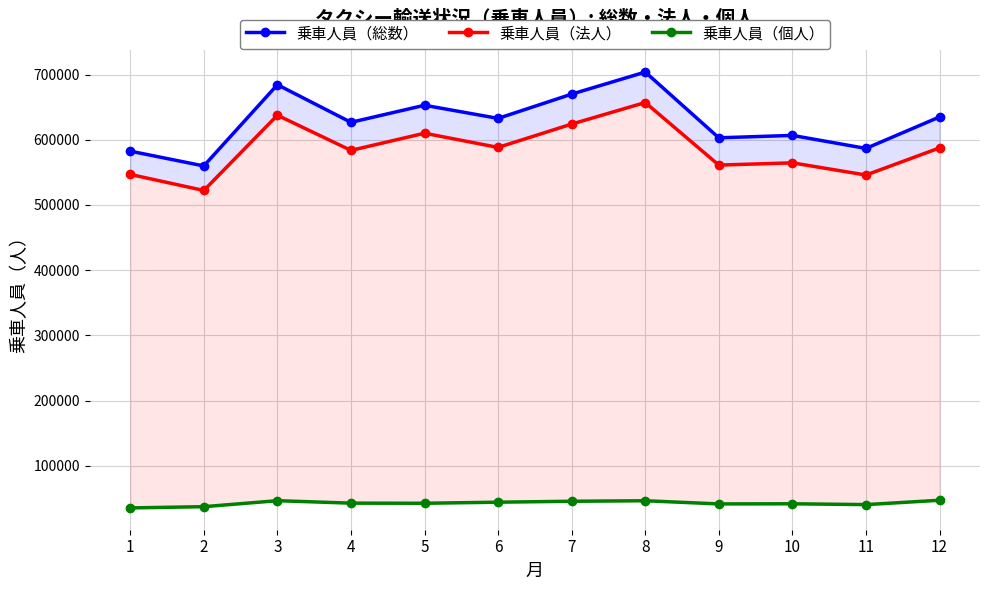

At which category does the chart reach its peak across all series?

8